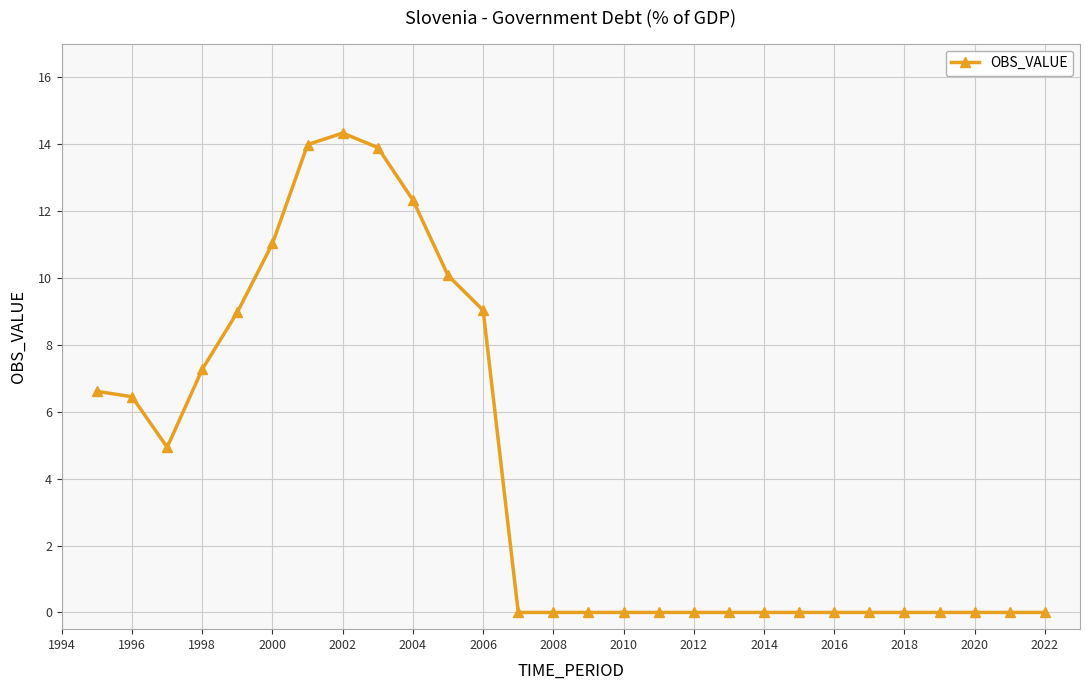

What is the greatest value displayed?

14.3